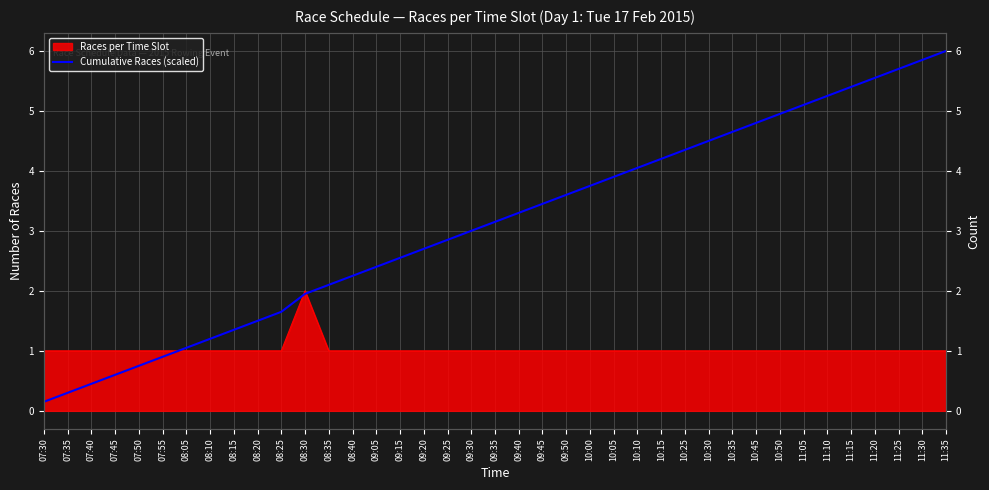

Reading right to left, transcribe all the data shown in this chart.

11:35=6.0	11:30=5.8	11:25=5.7	11:20=5.6	11:15=5.4	11:10=5.2	11:05=5.1	10:50=4.9	10:45=4.8	10:35=4.7	10:30=4.5	10:25=4.3	10:15=4.2	10:10=4.1	10:05=3.9	10:00=3.8	09:50=3.6	09:45=3.4	09:40=3.3	09:35=3.2	09:30=3.0	09:25=2.8	09:20=2.7	09:15=2.5	09:05=2.4	08:40=2.2	08:35=2.1	08:30=2.0	08:25=1.7	08:20=1.5	08:15=1.4	08:10=1.2	08:05=1.0	07:55=0.9	07:50=0.8	07:45=0.6	07:40=0.4	07:35=0.3	07:30=0.2